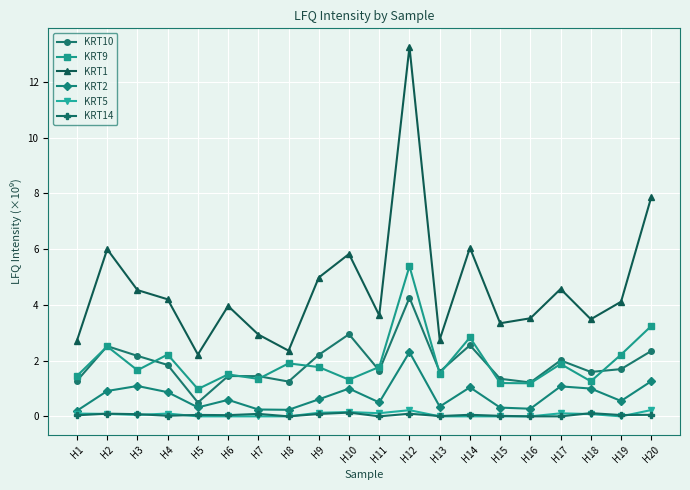

True or false: KRT1 and KRT9 intersect in this chart.

False